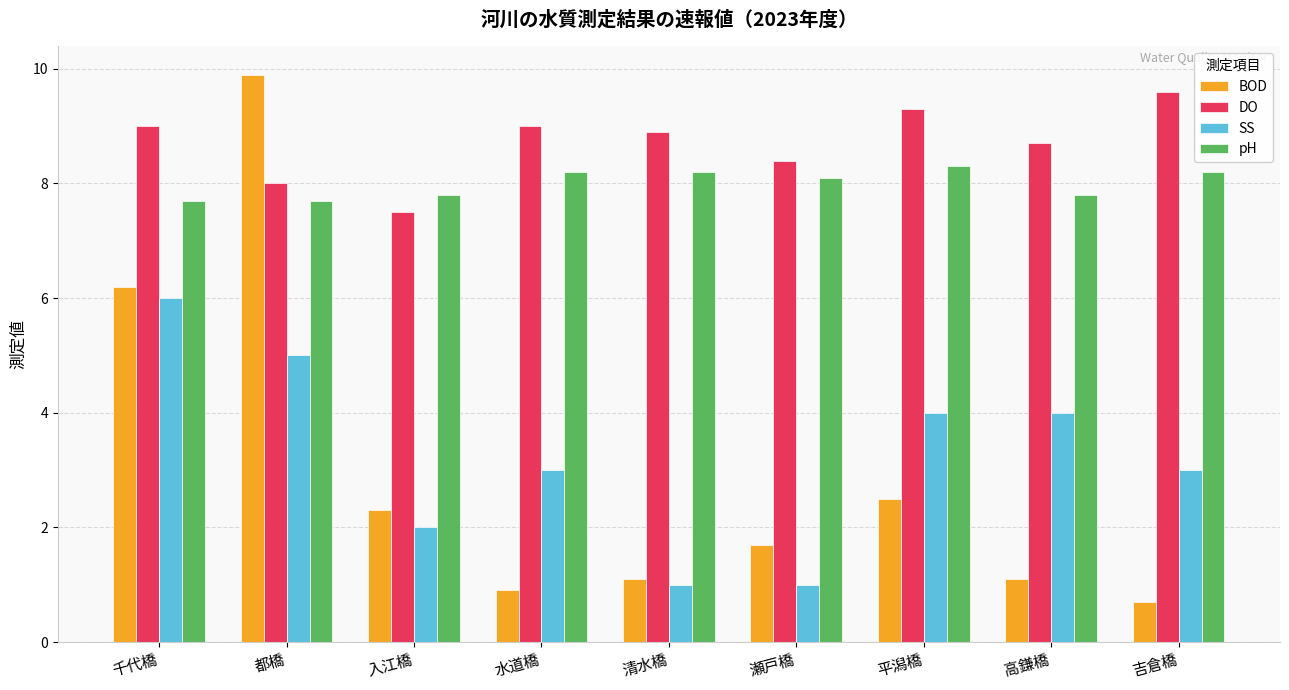

What is the difference between the maximum and minimum values in the DO series?

2.1